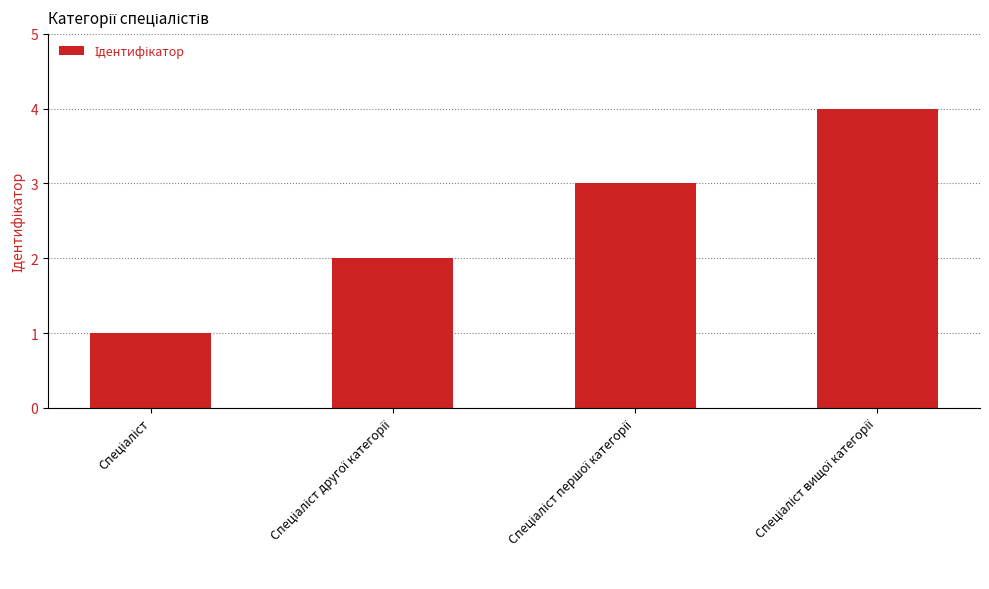

How many values are between 2 and 4?

3